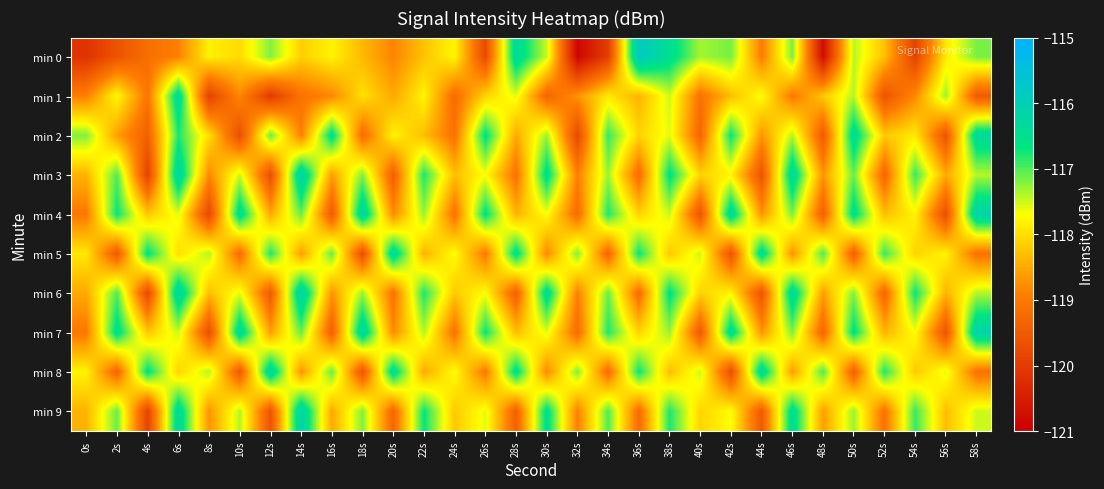

Between 40s and 48s, which series saw the biggest shift?

min 0